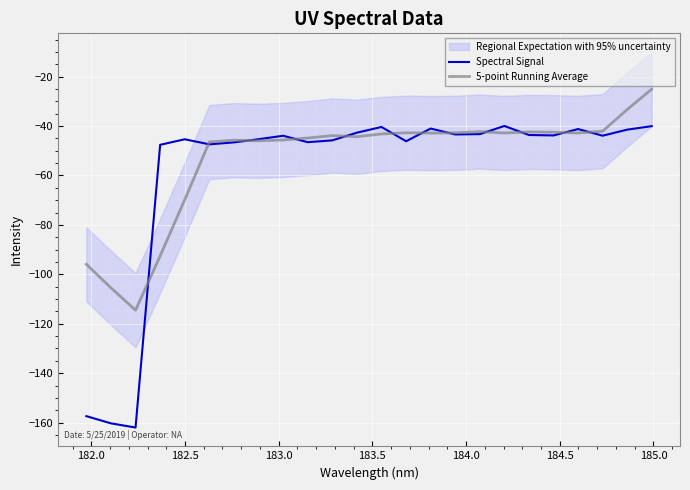

How many times do Spectral Signal and 5-point Running Average cross each other?

12